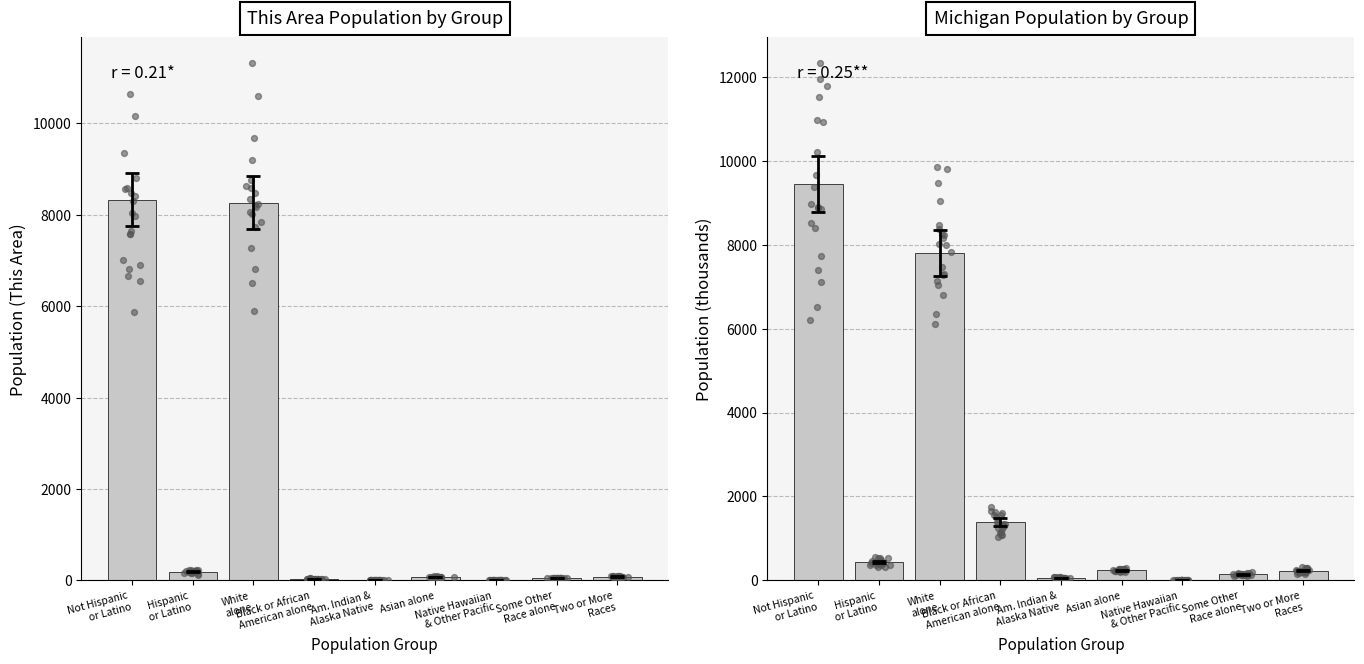

What are all the series names shown in the legend?

This Area, Michigan (thousands)